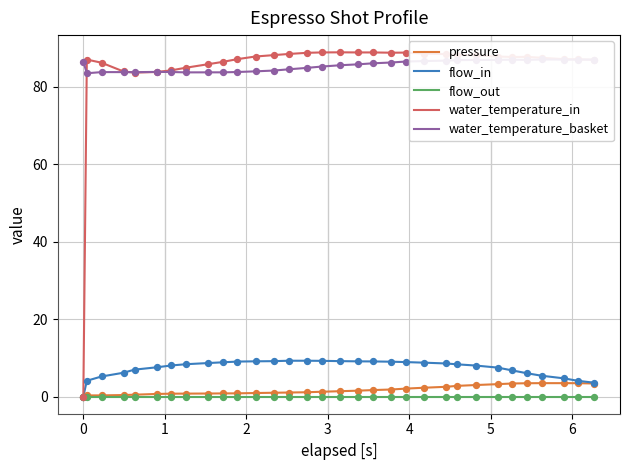

What are all the series names shown in the legend?

pressure, flow_in, flow_out, water_temperature_in, water_temperature_basket